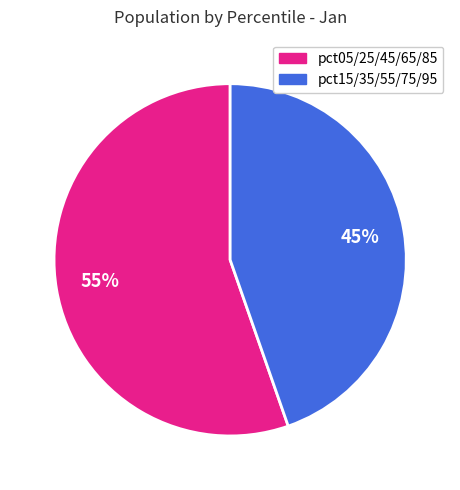

How many segments does this pie chart have?

2